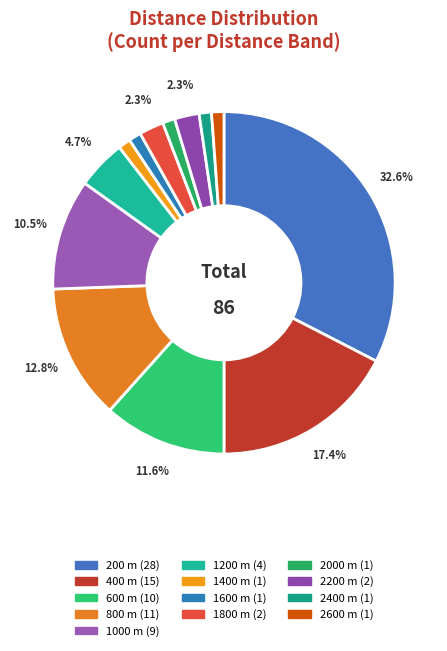

How many segments does this pie chart have?

13